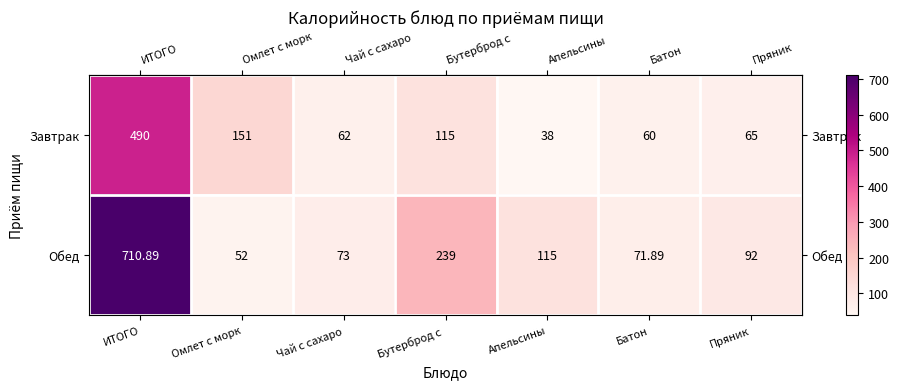

At which label does Обед reach its minimum?

Омлет с морк